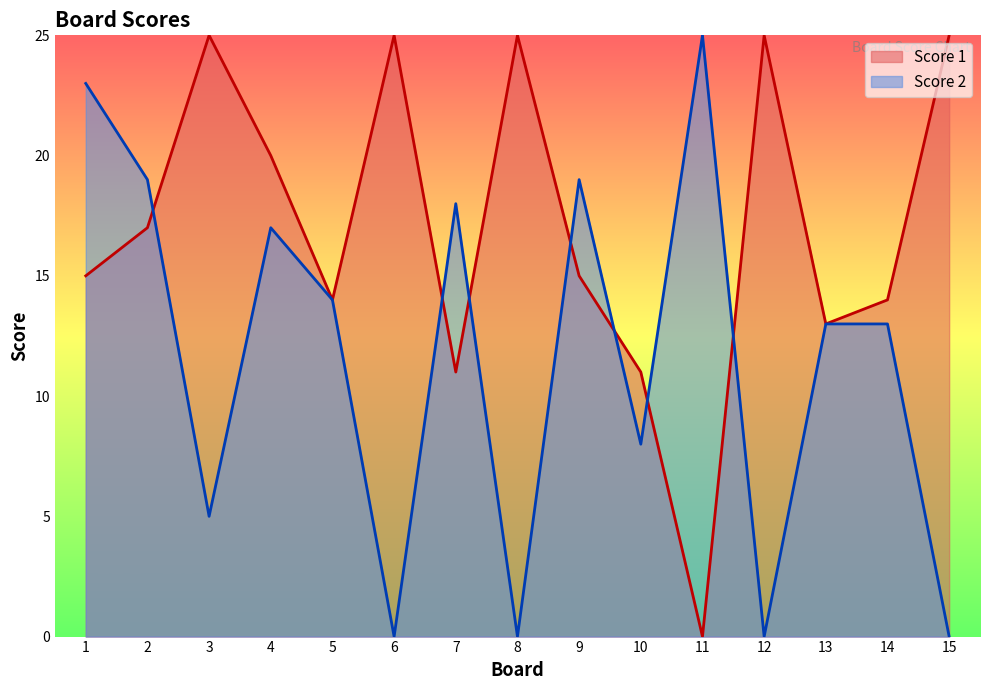

Rank the series by their maximum value, from lowest to highest.

Score 1, Score 2